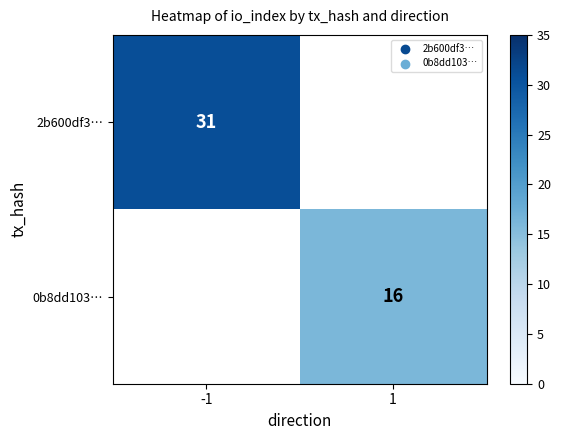

The 0b8dd103… series shows 6 at 1. True or false?

False